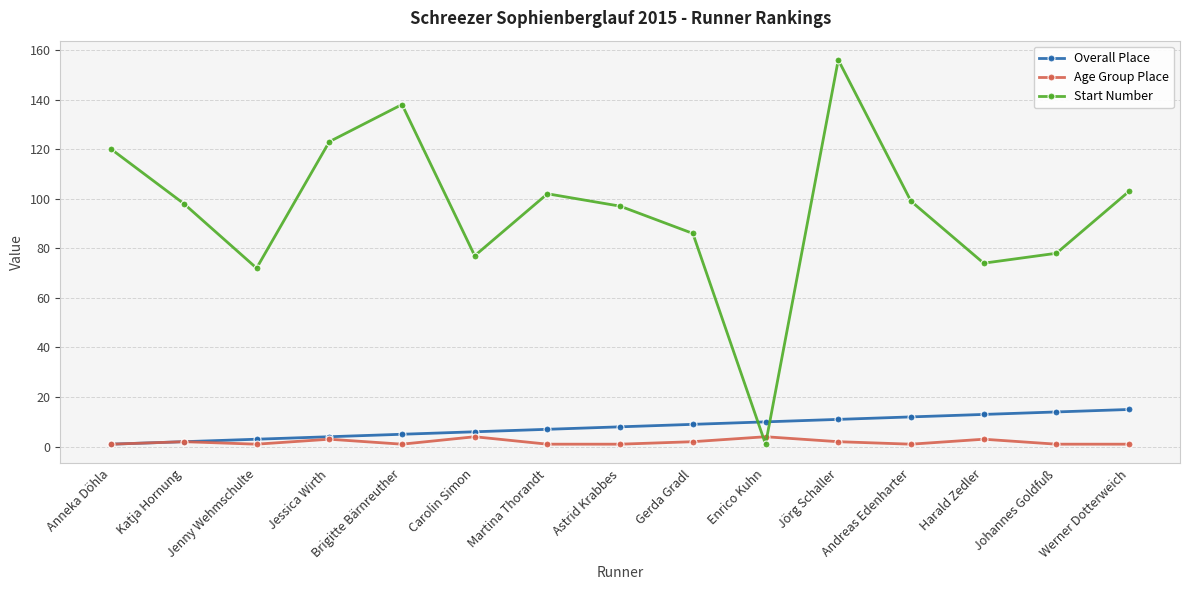

Reading left to right, what are all the values shown in this chart?

Overall Place: 1	2	3	4	5	6	7	8	9	10	11	12	13	14	15
Age Group Place: 1	2	1	3	1	4	1	1	2	4	2	1	3	1	1
Start Number: 120	98	72	123	138	77	102	97	86	1	156	99	74	78	103